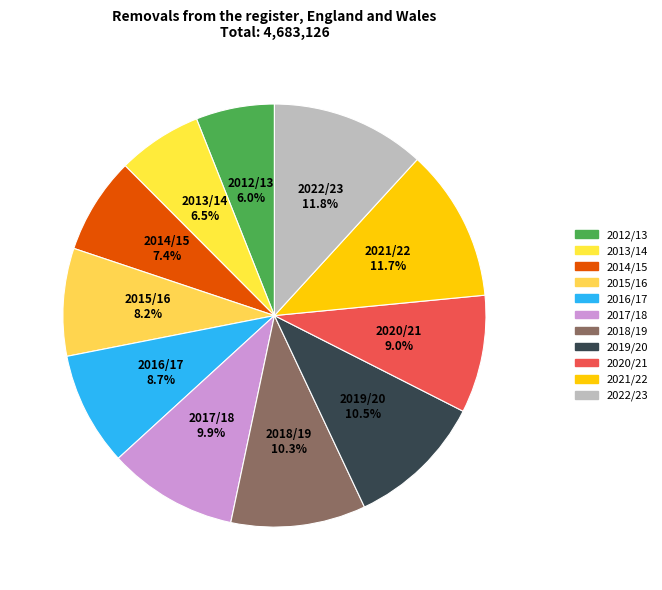

Is there a majority slice in this chart?

No